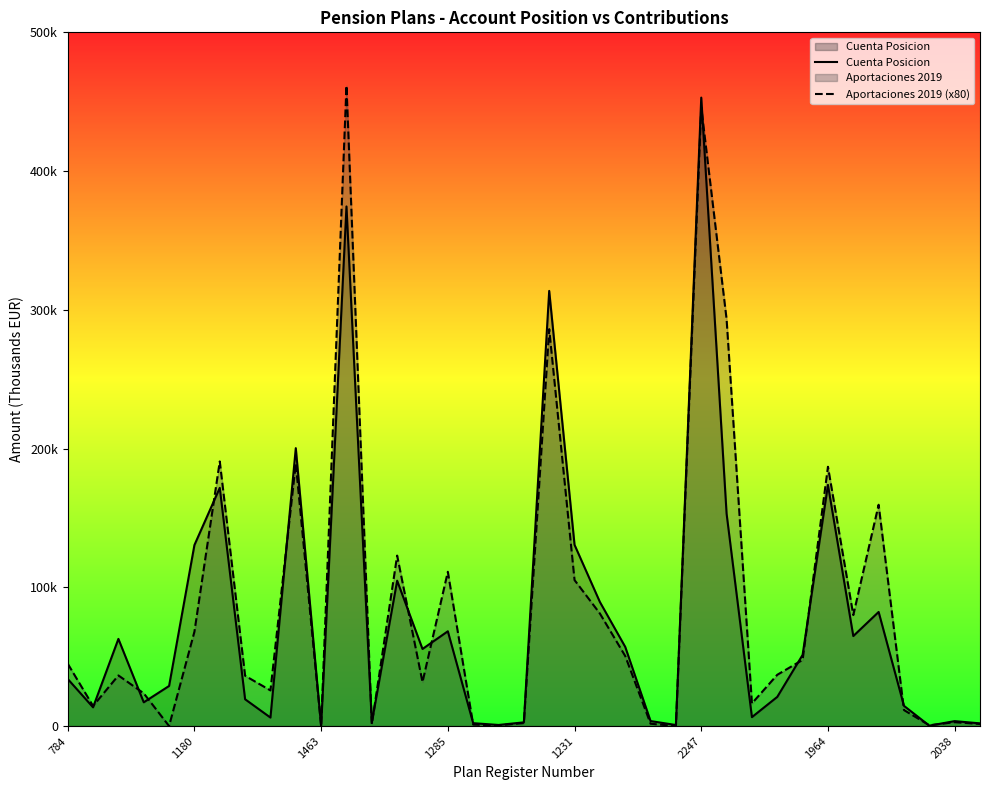

What is the label of the 18th point from the left?

17